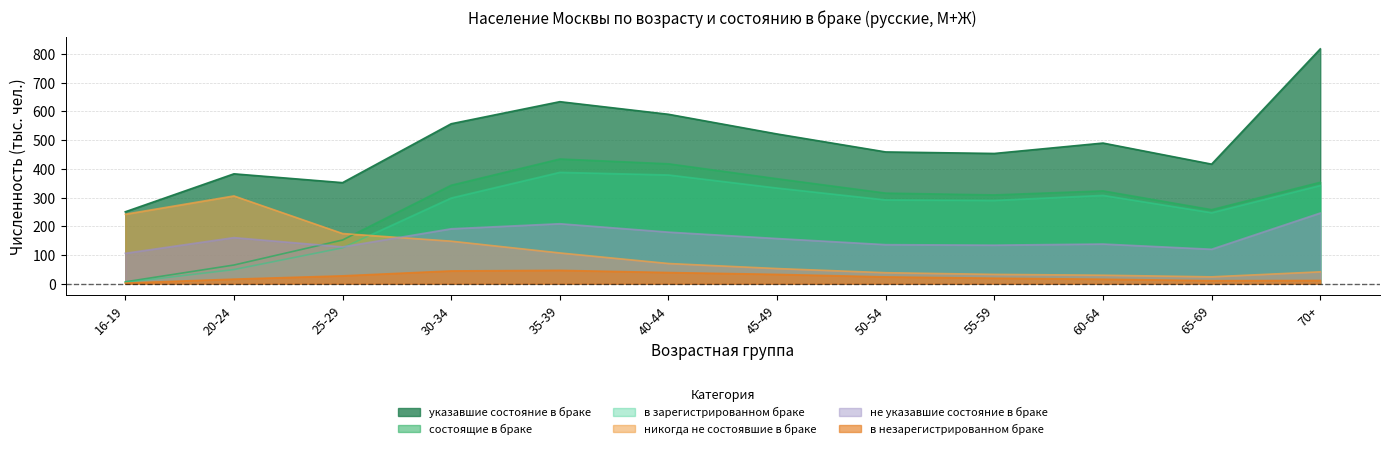

What is the label of the 9th point from the left?

55-59